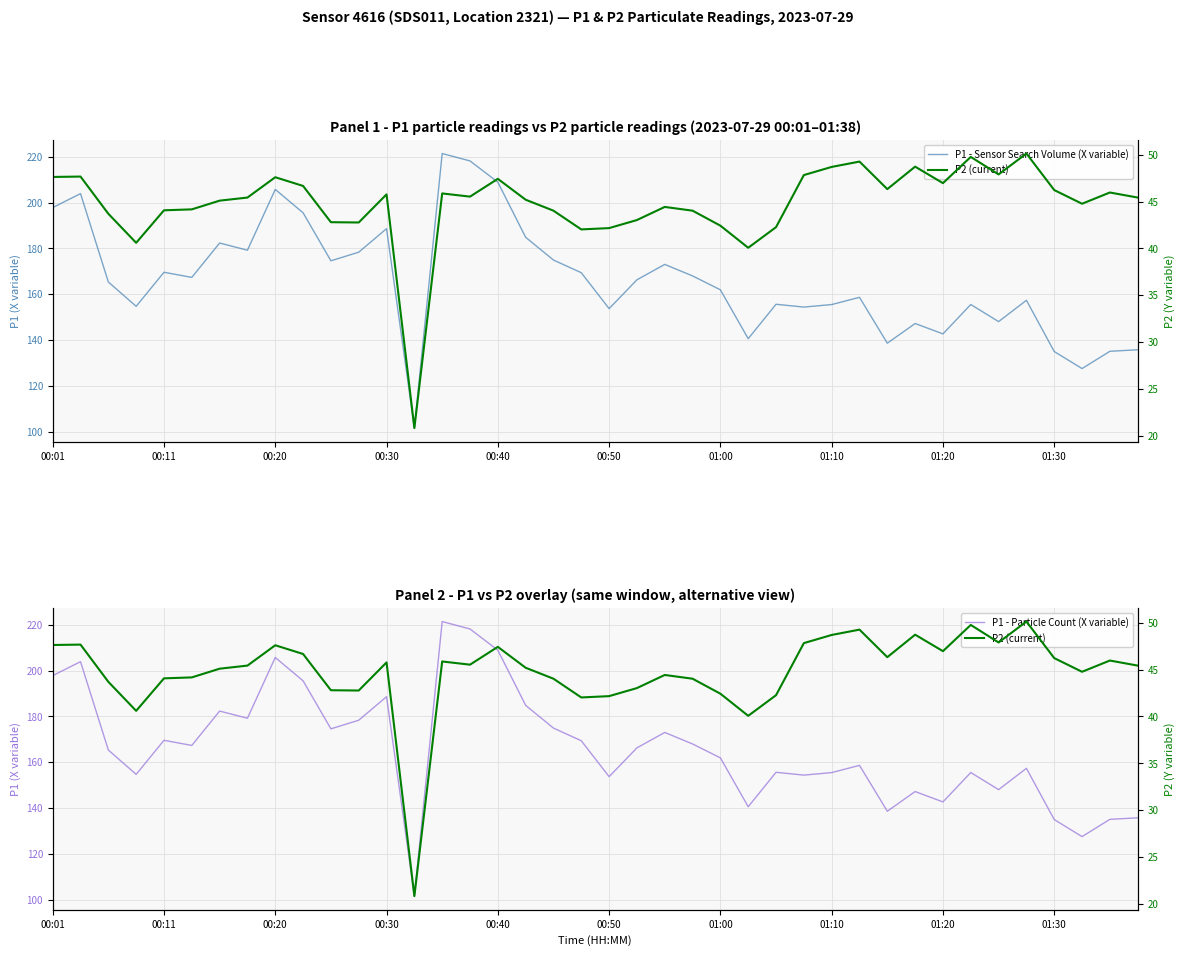

True or false: P1 - Particle Count (X variable) and P2 (current) intersect in this chart.

False